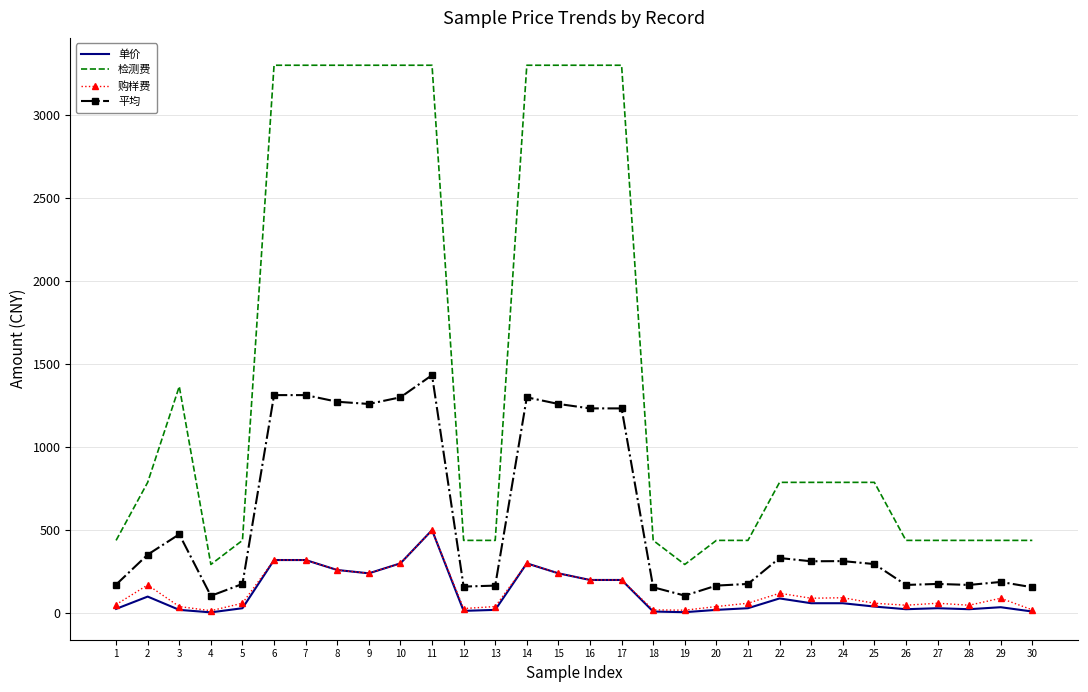

True or false: 单价 and 平均 cross at least once.

False